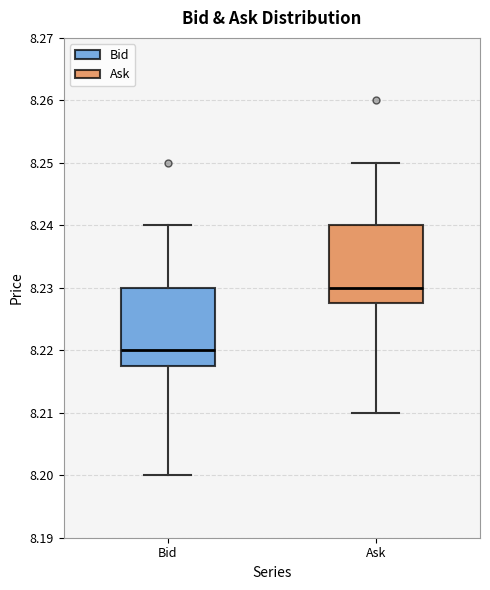

Reading left to right, transcribe this box plot: for each box, give where its median line is, the range the box spans, and where its two whiskers end, as read against the y-axis. The values are not printed on the chart, so give them approximately, as read against the axis.

Bid: median 8.220, box 8.218 to 8.230, whiskers 8.200 to 8.240
Ask: median 8.230, box 8.228 to 8.240, whiskers 8.210 to 8.250